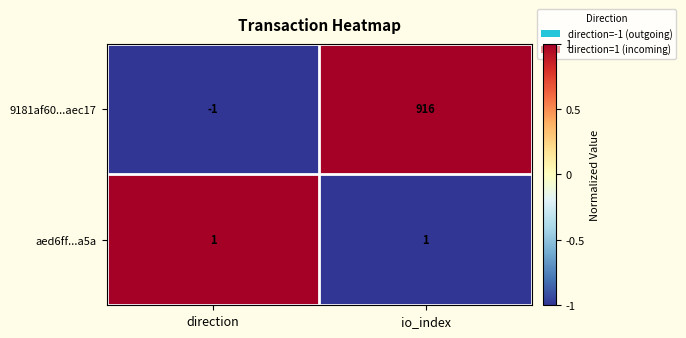

What is the spread (max minus min) of values at io_index?

915